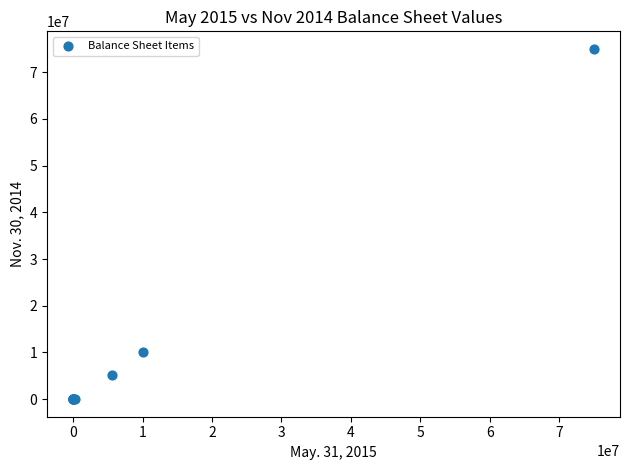

What Y value in the scatter plot is closest to 37500000?

10000000.0